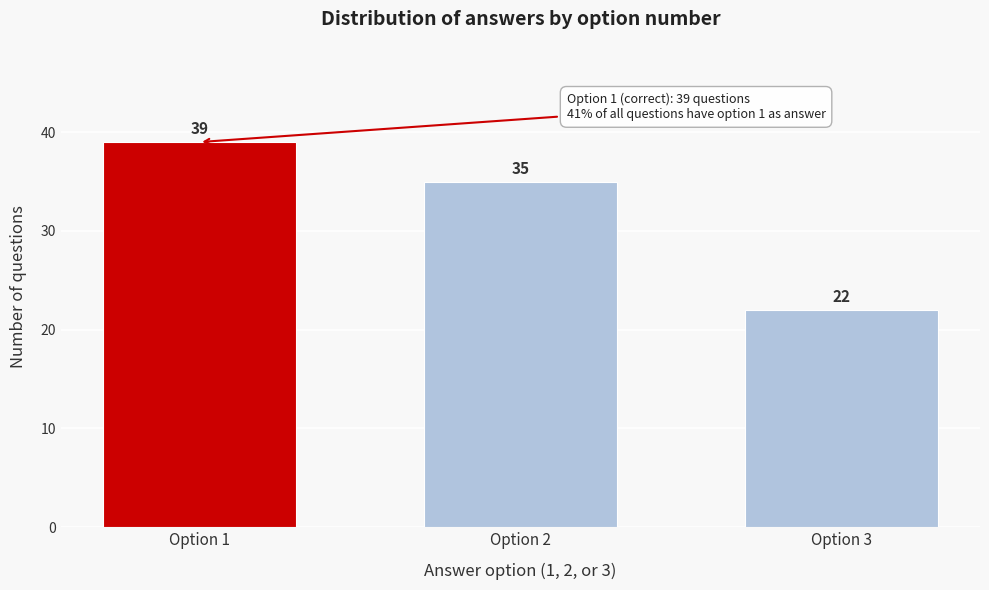

Reading right to left, list all the values displayed in this chart.

22	35	39